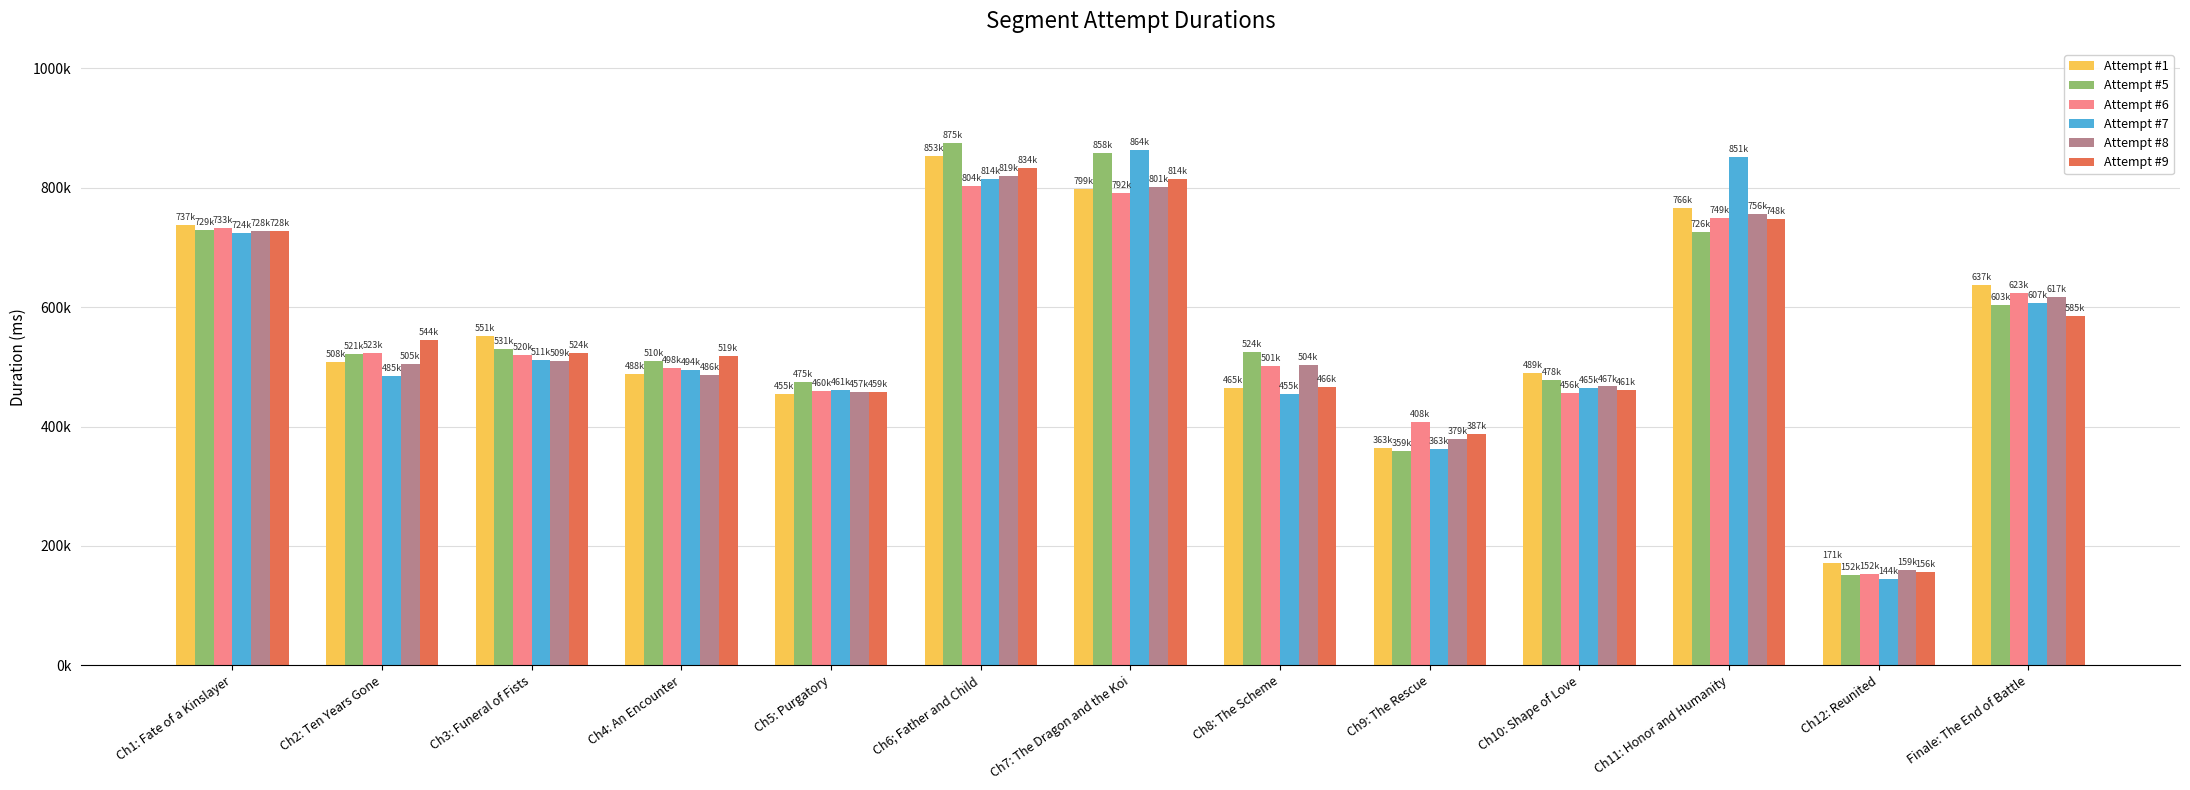

Which category has the lowest value across all series?

Ch12: Reunited